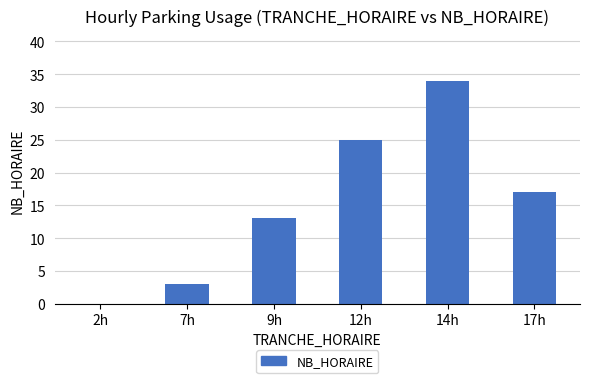

Reading left to right, list all the values displayed in this chart.

2h=0	7h=3	9h=13	12h=25	14h=34	17h=17